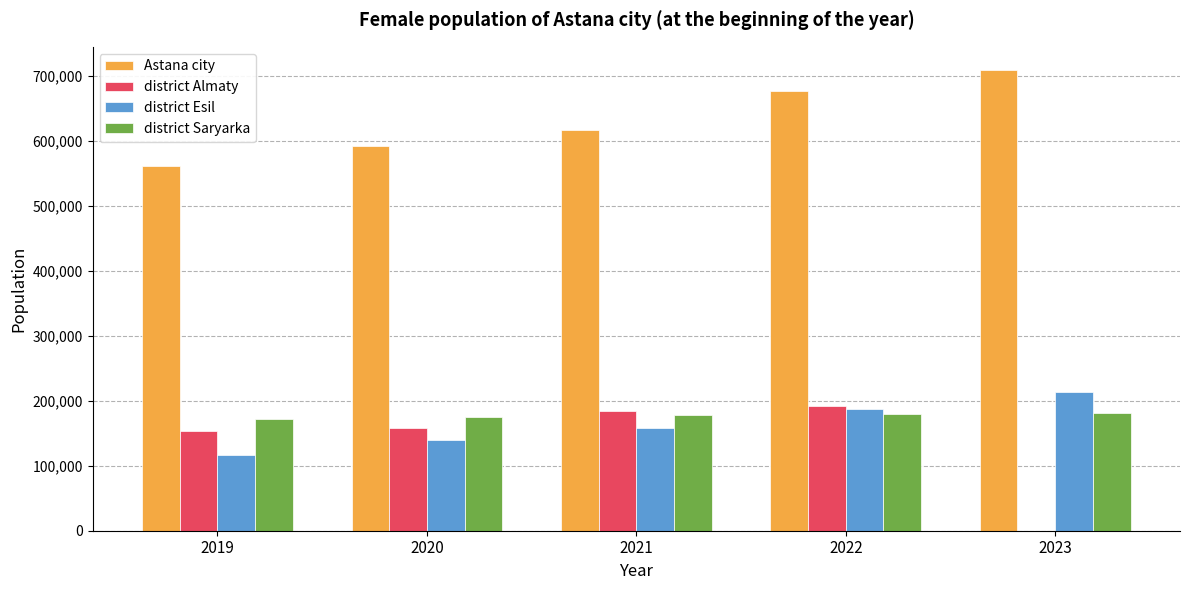

What is the greatest value displayed?

708806